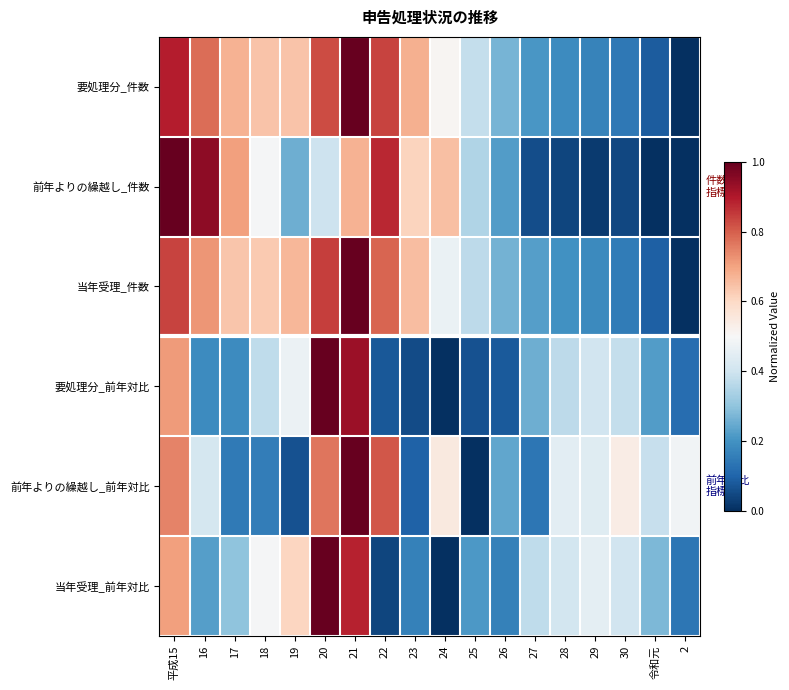

At which category is the sum across all series the highest?

21